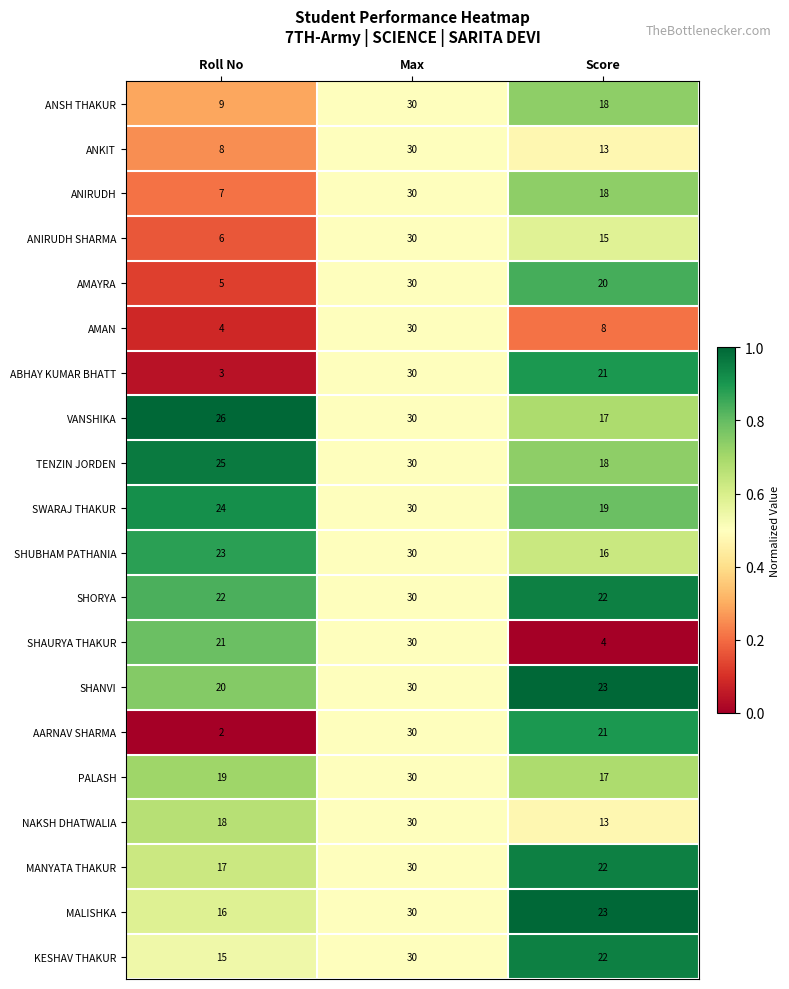

Which series has the largest total across all categories?

SHORYA